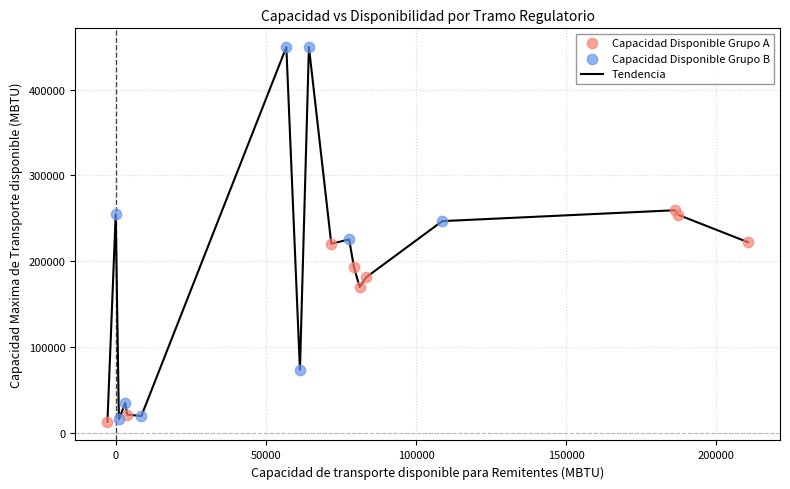

What is the smallest value displayed?

12619.0